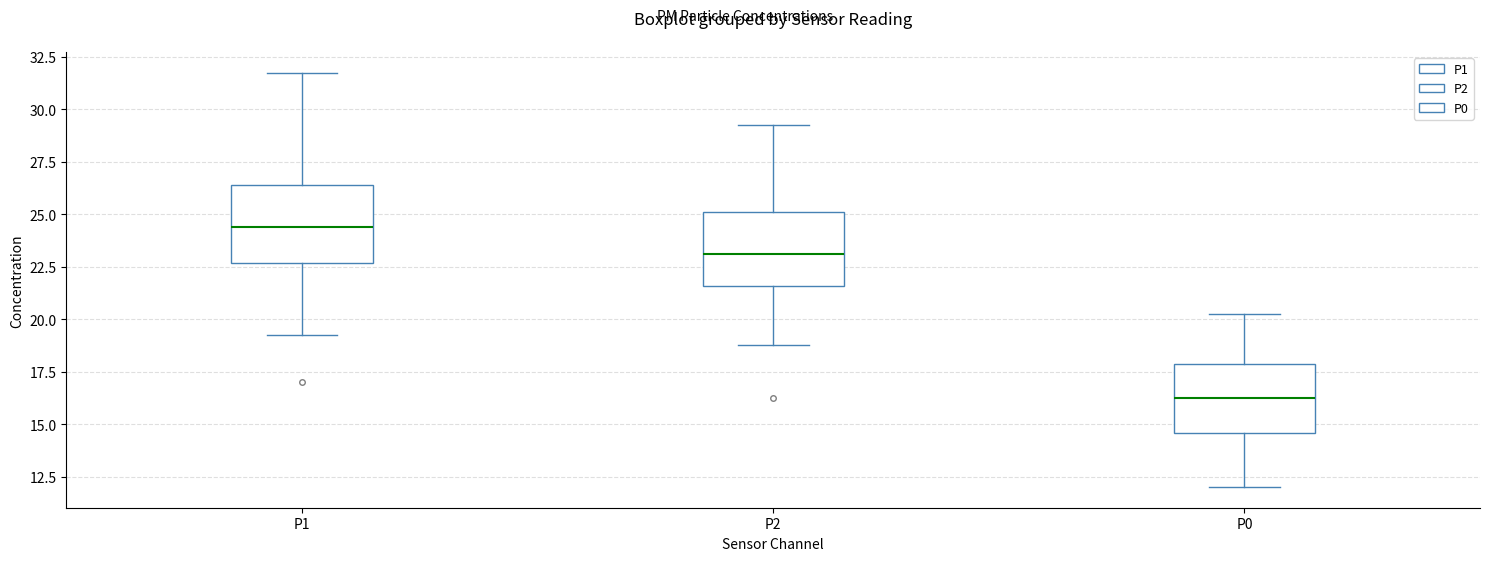

Which box has the lowest median line?

P0